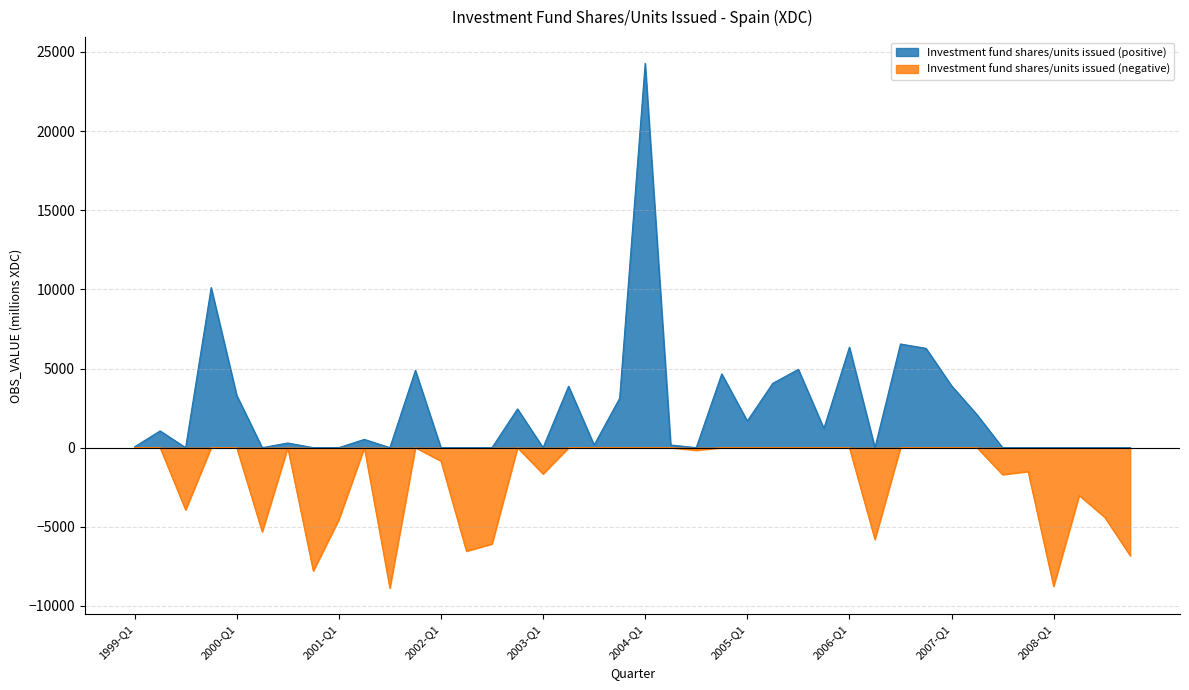

Reading left to right, list all the values displayed in this chart.

1999-Q1=51	1999-Q2=1058	1999-Q3=-3933	1999-Q4=10115	2000-Q1=3307	2000-Q2=-5319	2000-Q3=293	2000-Q4=-7787	2001-Q1=-4548	2001-Q2=522	2001-Q3=-8869	2001-Q4=4882	2002-Q1=-842	2002-Q2=-6538	2002-Q3=-6085	2002-Q4=2445	2003-Q1=-1661	2003-Q2=3881	2003-Q3=168	2003-Q4=3119	2004-Q1=24281	2004-Q2=167	2004-Q3=-165	2004-Q4=4660	2005-Q1=1687	2005-Q2=4065	2005-Q3=4946	2005-Q4=1216	2006-Q1=6348	2006-Q2=-5798	2006-Q3=6549	2006-Q4=6276	2007-Q1=3913	2007-Q2=2079	2007-Q3=-1703	2007-Q4=-1508	2008-Q1=-8762	2008-Q2=-3020	2008-Q3=-4395	2008-Q4=-6826